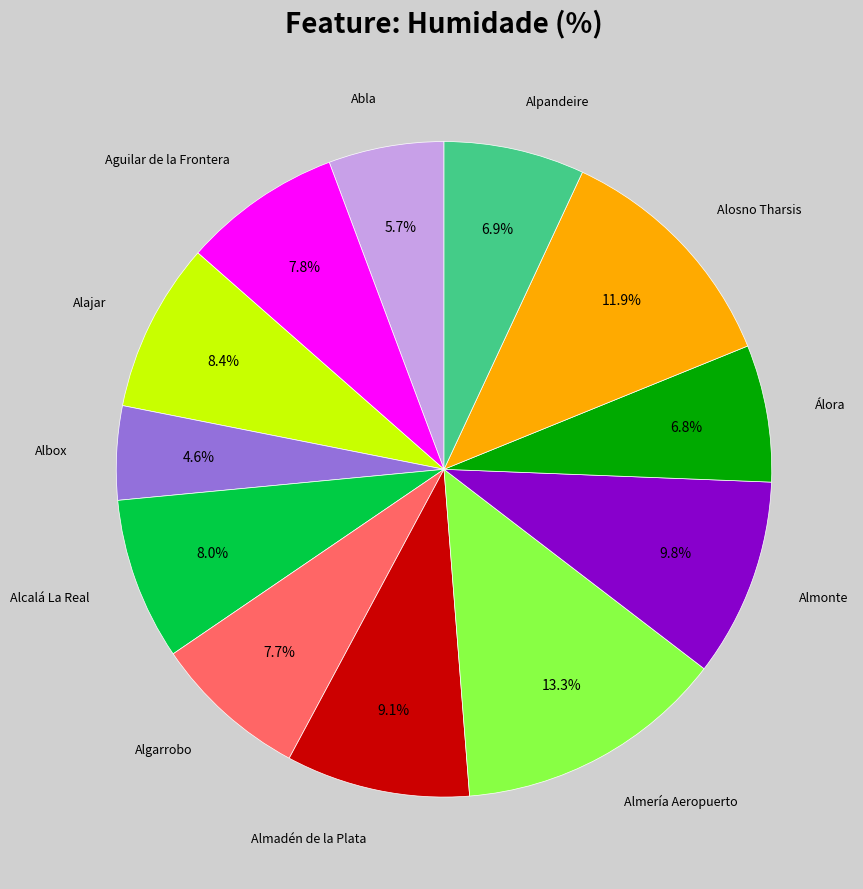

Is it true that Almería Aeropuerto is 13% of the pie?

True